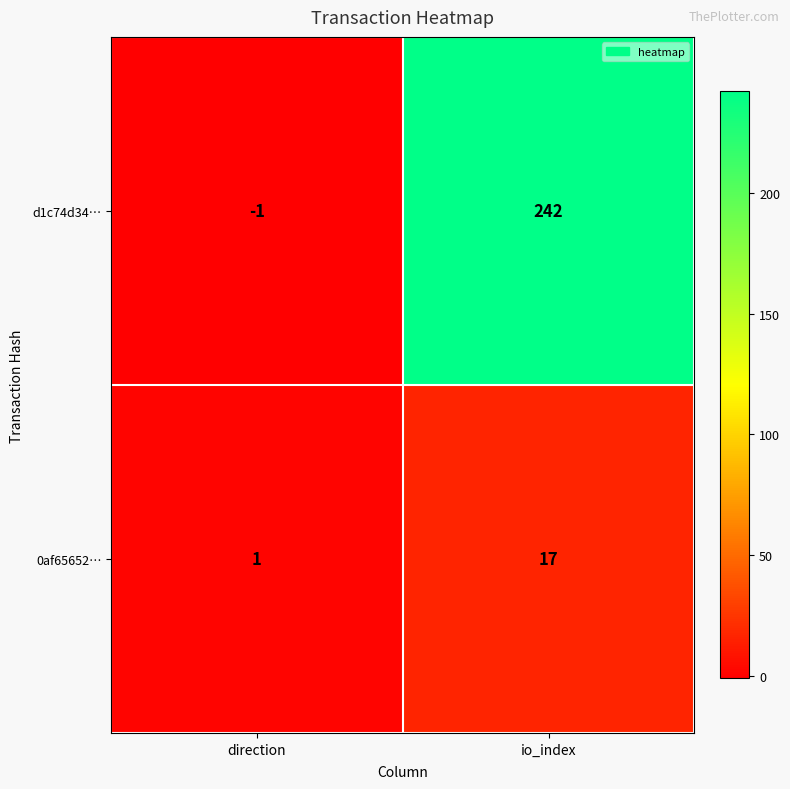

Which series has the largest total across all categories?

d1c74d34…